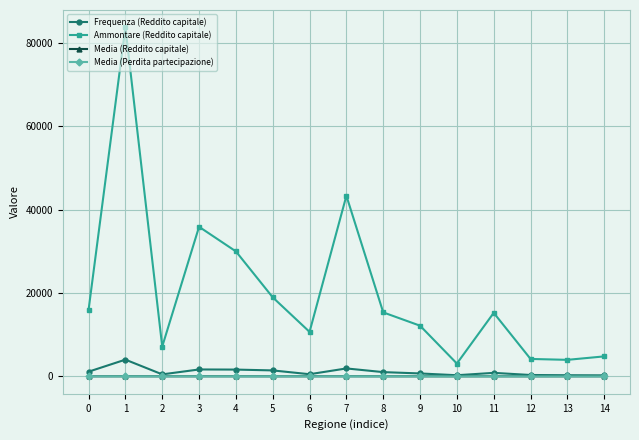

Which series has the largest total across all categories?

Ammontare (Reddito capitale)